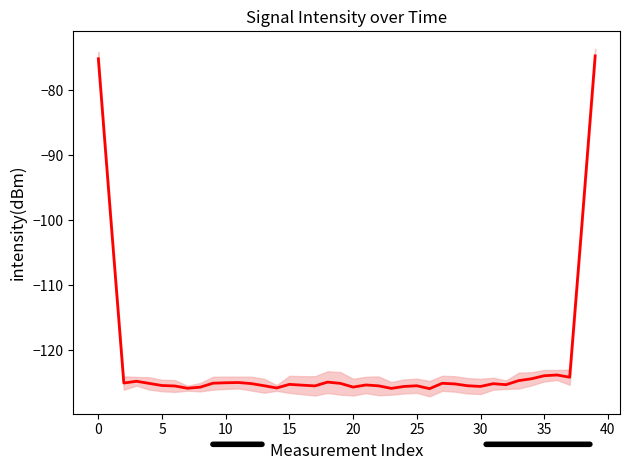

What is the sum of all values?

-4855.5